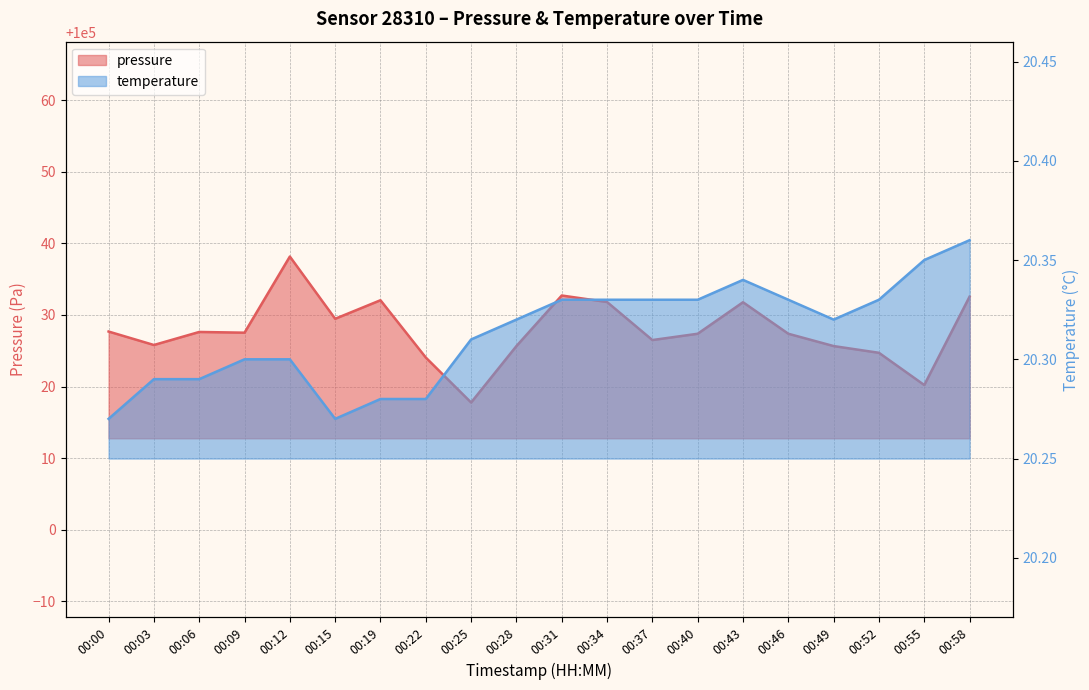

Reading right to left, what are all the values shown in this chart?

pressure: 00:58=100032.6	00:55=100020.2	00:52=100024.7	00:49=100025.7	00:46=100027.4	00:43=100031.8	00:40=100027.4	00:37=100026.5	00:34=100031.8	00:31=100032.7	00:28=100025.7	00:25=100017.8	00:22=100024.1	00:19=100032.1	00:15=100029.5	00:12=100038.2	00:09=100027.5	00:06=100027.6	00:03=100025.8	00:00=100027.7
temperature: 00:58=20.4	00:55=20.4	00:52=20.3	00:49=20.3	00:46=20.3	00:43=20.3	00:40=20.3	00:37=20.3	00:34=20.3	00:31=20.3	00:28=20.3	00:25=20.3	00:22=20.3	00:19=20.3	00:15=20.3	00:12=20.3	00:09=20.3	00:06=20.3	00:03=20.3	00:00=20.3